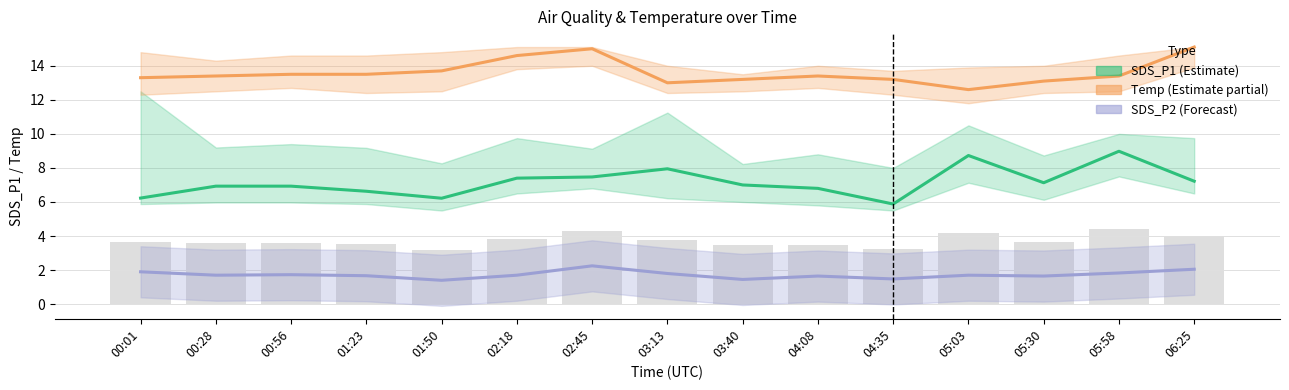

How many data points does each series have?

15